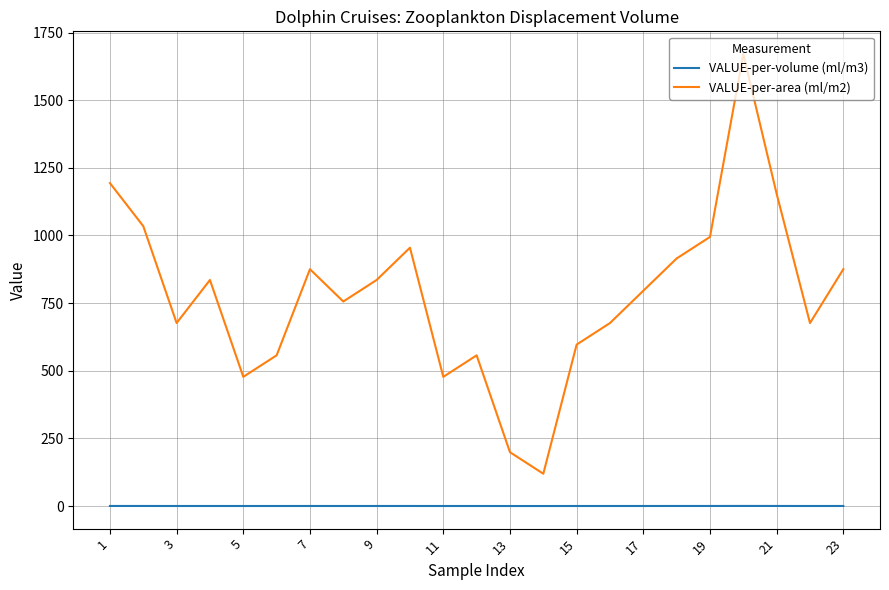

Rank the series by their maximum value, from highest to lowest.

VALUE-per-area (ml/m2), VALUE-per-volume (ml/m3)